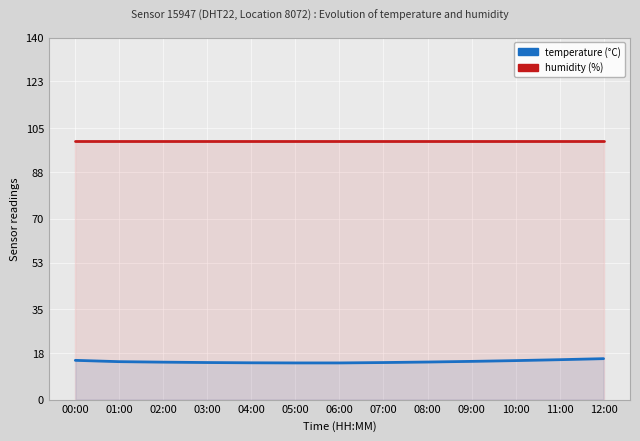

Count the number of categories in the chart.

13